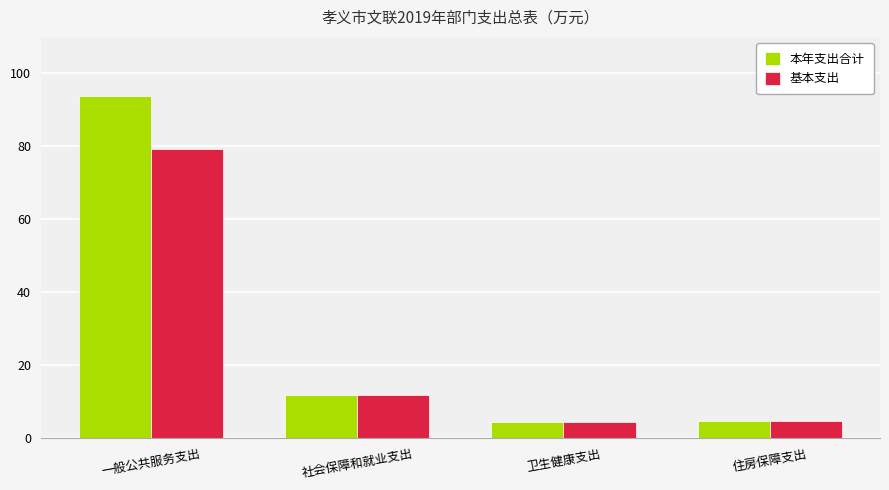

What is the minimum value shown in the chart?

4.3